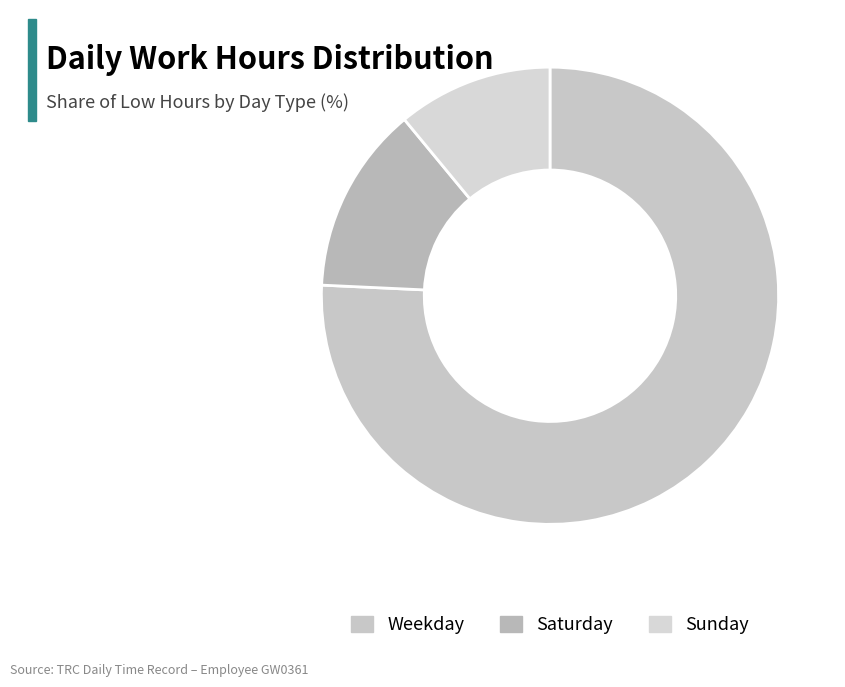

Rank the categories by value from highest to lowest.

Weekday, Saturday, Sunday